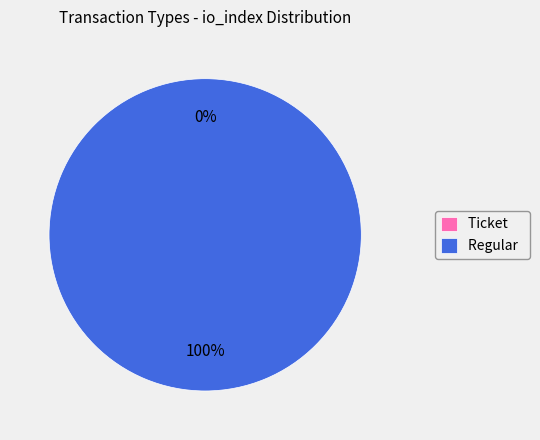

Is the sum of Ticket and Regular greater than half?

Yes